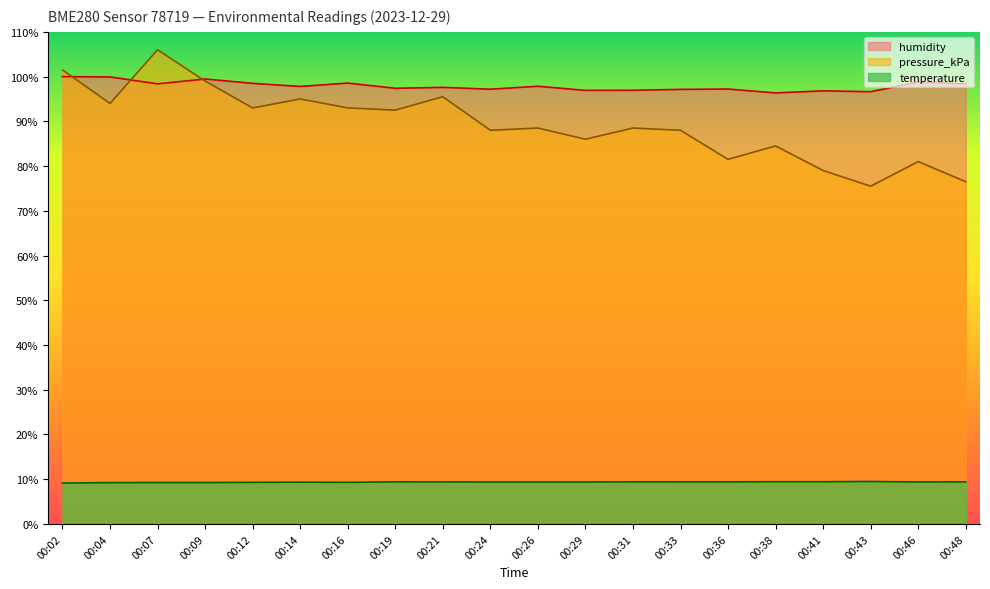

At which label does humidity reach its minimum?

00:38